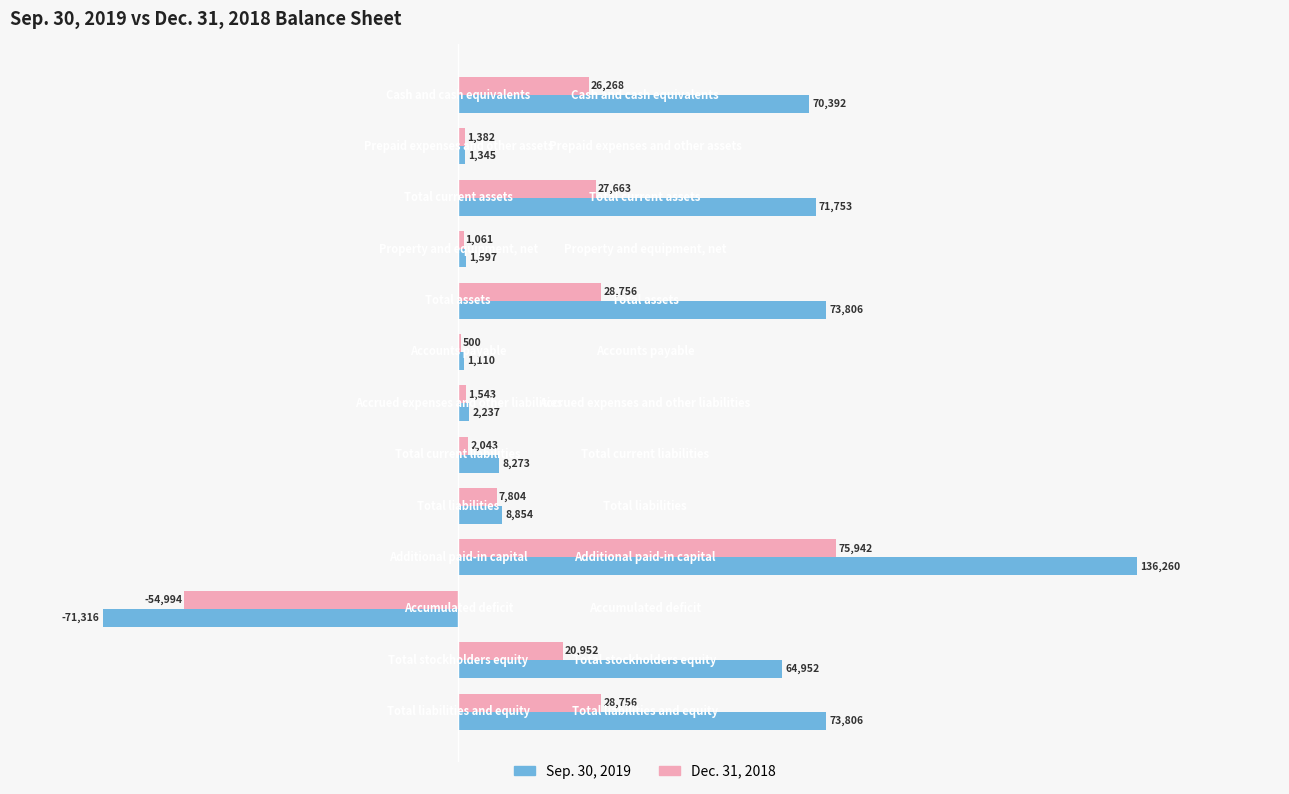

Which series has the largest total across all categories?

Sep. 30, 2019